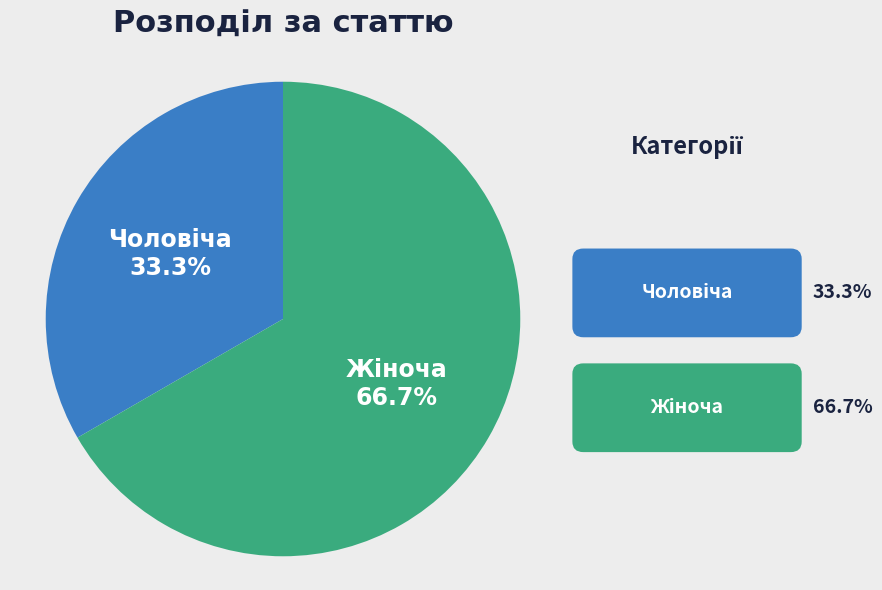

What percentage is the Жіноча slice, to the nearest percent?

67%